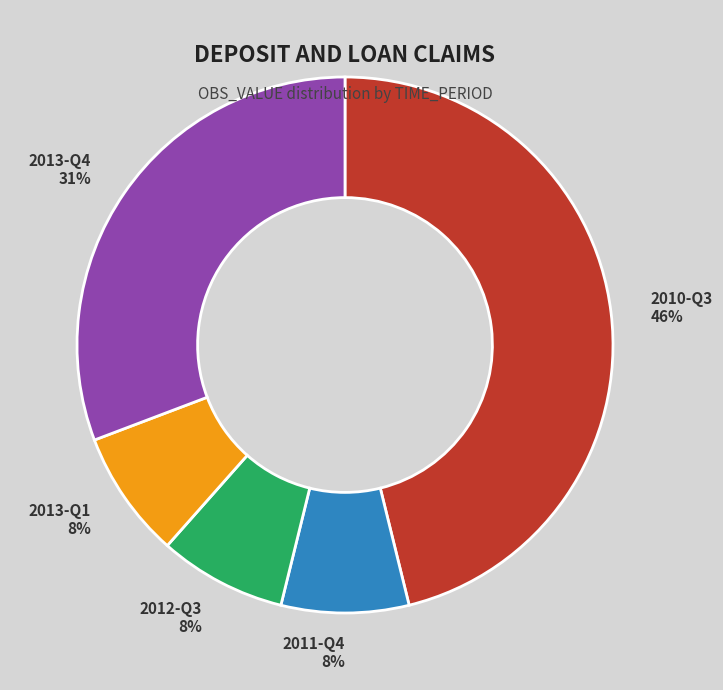

Which slice is the largest?

2010-Q3